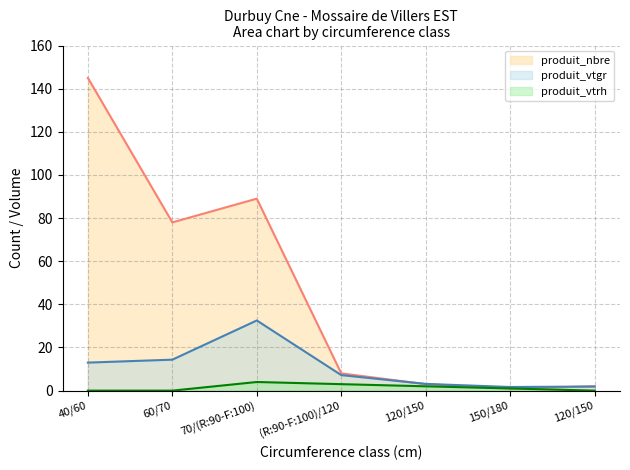

What is the difference between the produit_vtrh values at 150/180 and 70/(R:90-F:100)?

3.0